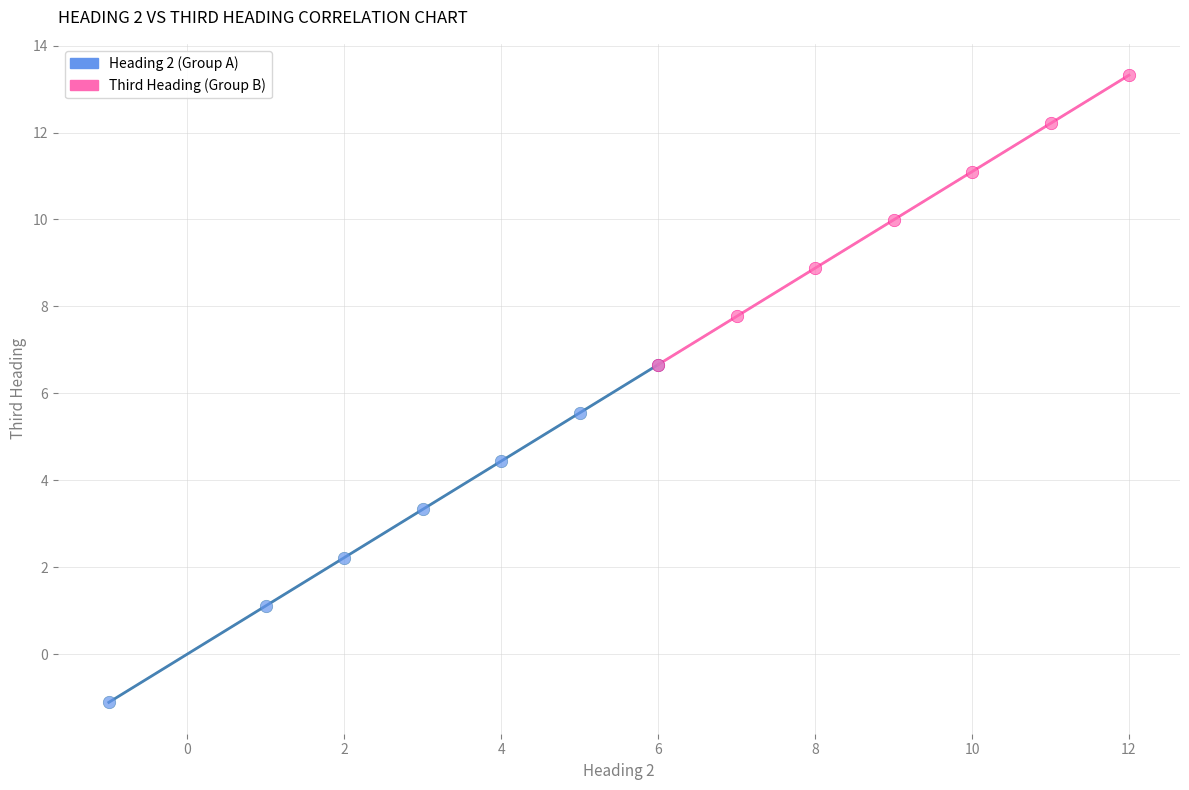

What are all the series names shown in the legend?

Heading 2 (Group A), Third Heading (Group B)